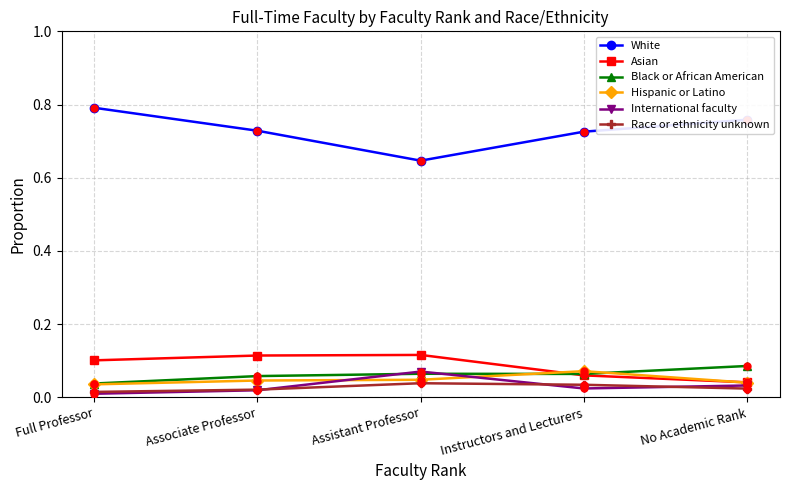

What are all the series names shown in the legend?

White, Asian, Black or African American, Hispanic or Latino, International faculty, Race or ethnicity unknown